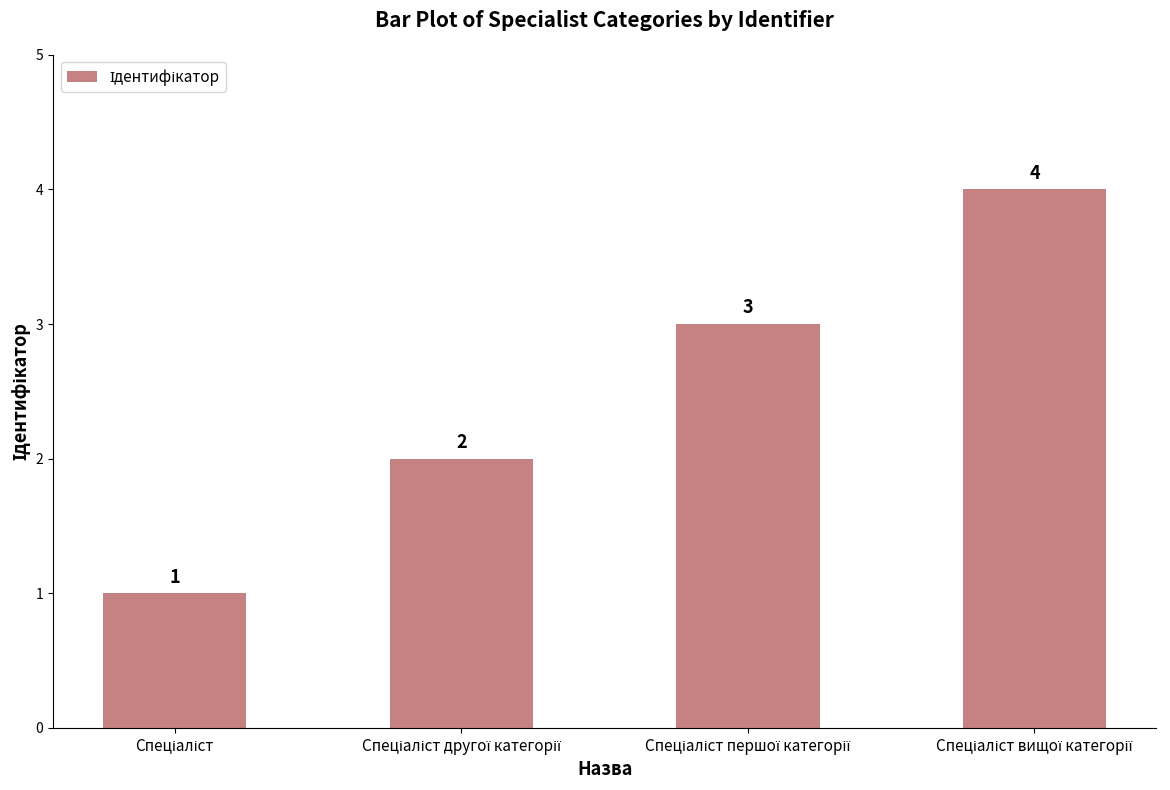

How many categories are shown in the chart?

4